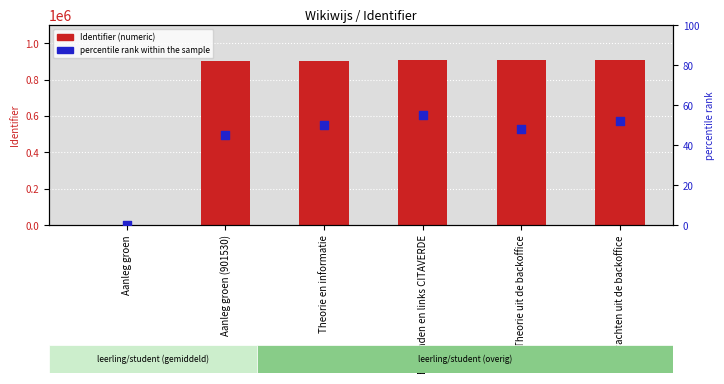

Is the value of Identifier (numeric) at Aanleg groen (901530) greater than the value of percentile rank within the sample at Theorie uit de backoffice?

Yes